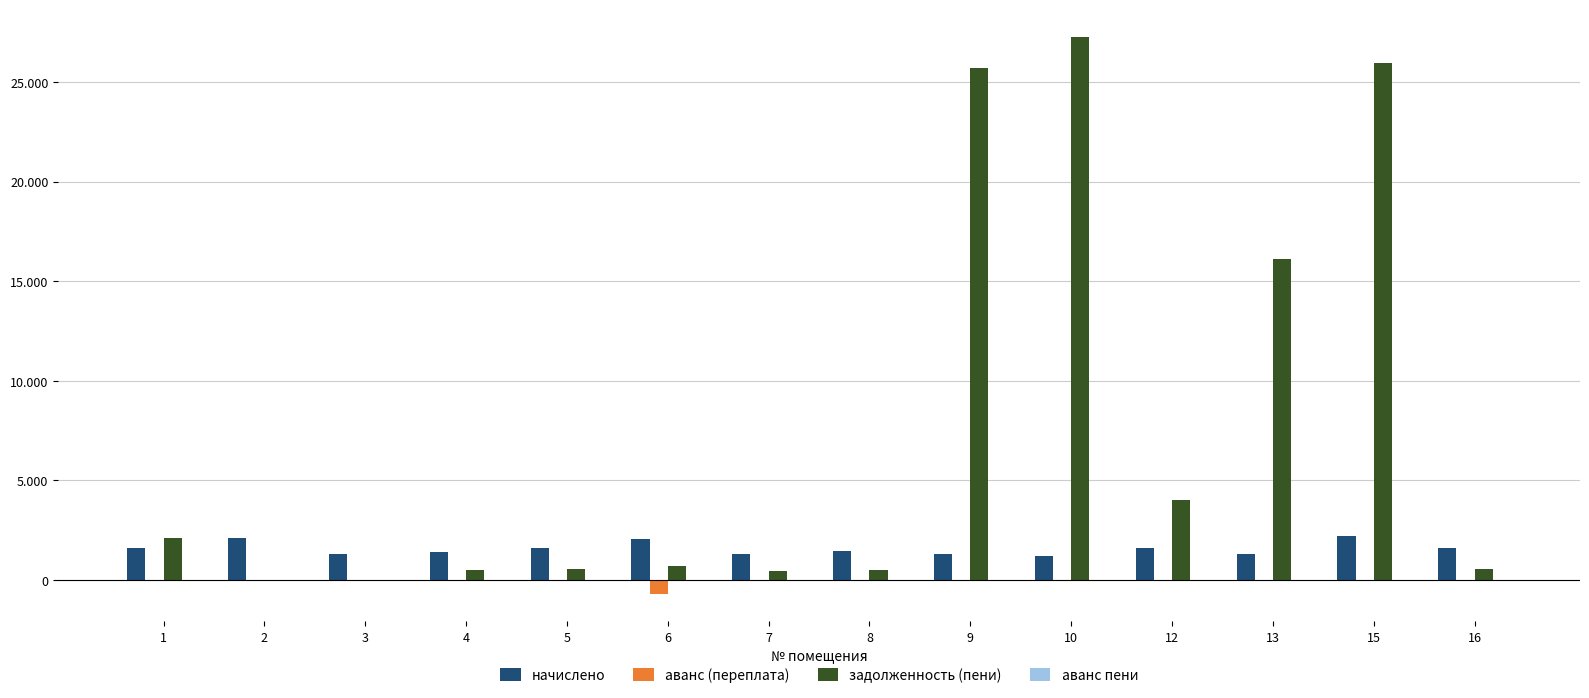

What is the maximum value shown in the chart?

27263.8